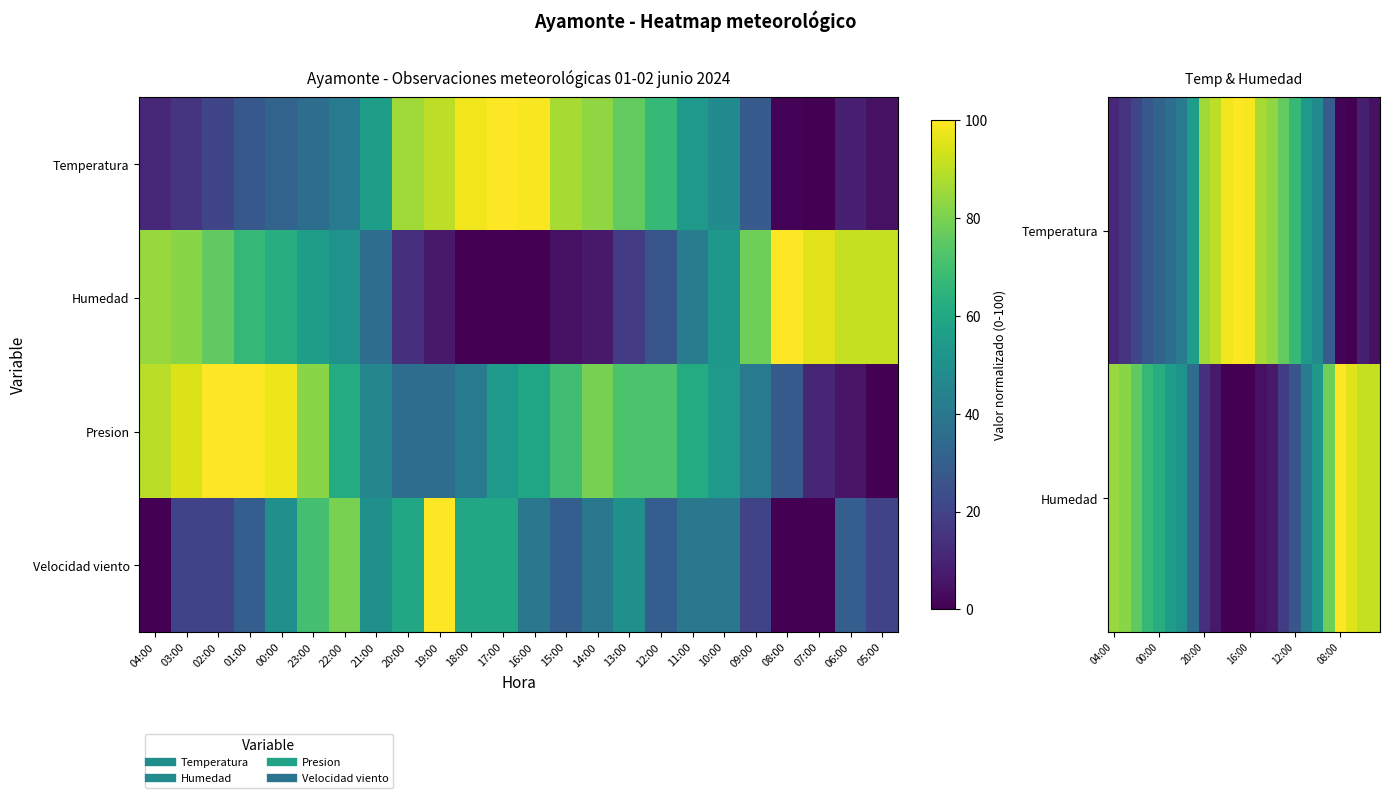

Count the number of categories in the chart.

24